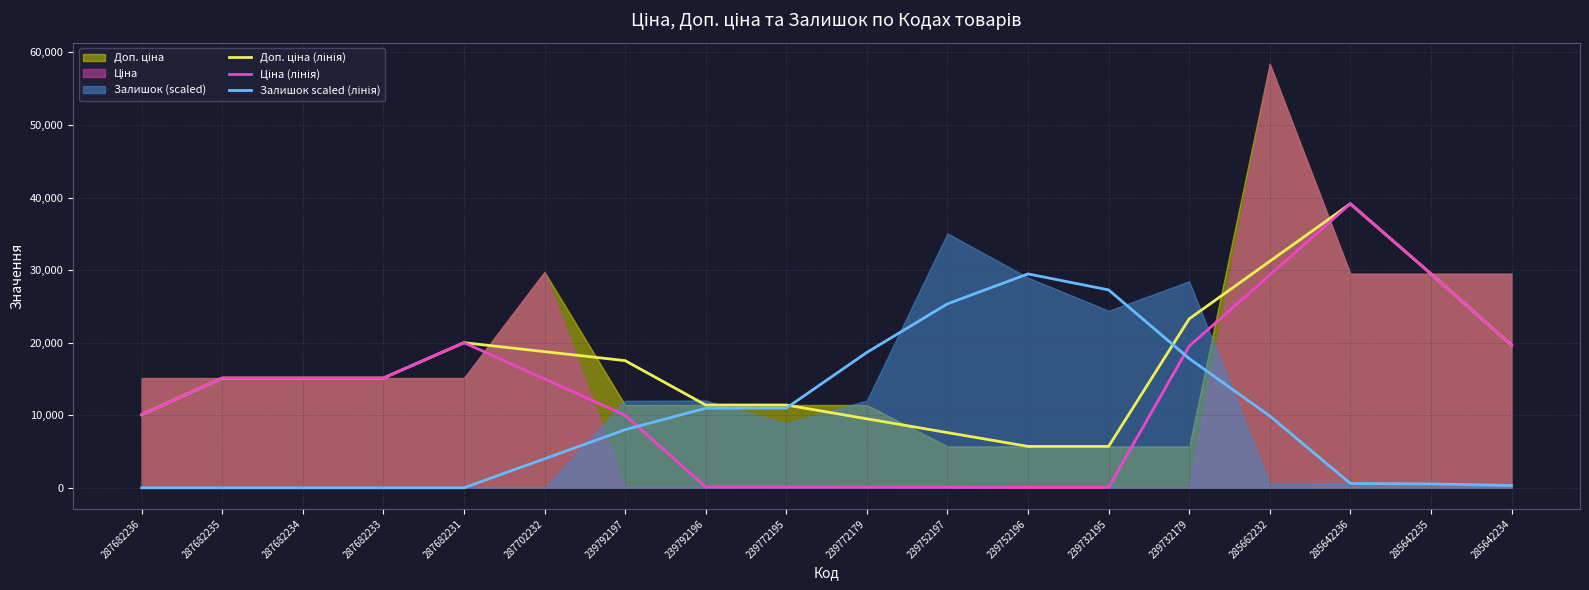

In Залишок scaled (лінія), how many points are higher than both neighbors (excluding endpoints)?

1